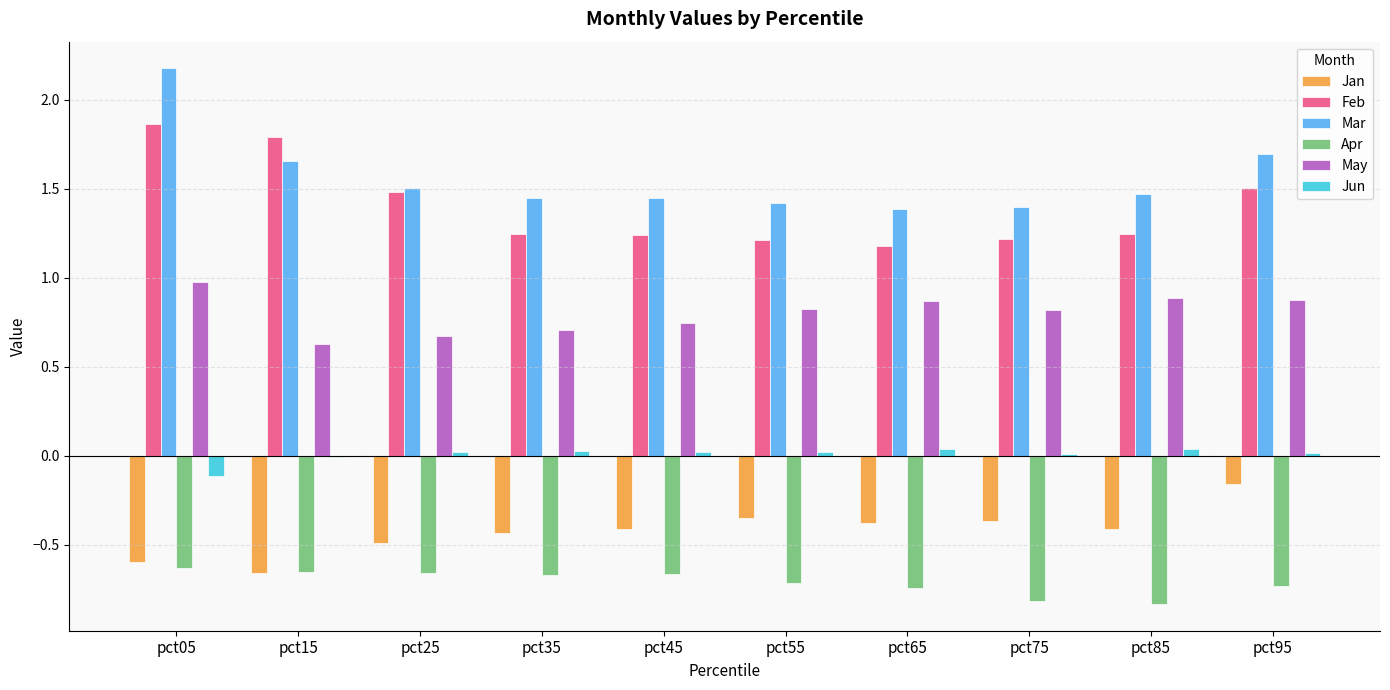

Which category has the highest value in the Jan series?

pct95